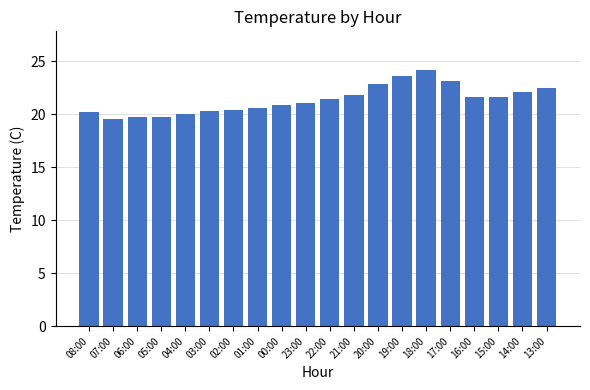

True or false: the data shows 36.6 at 21:00.

False